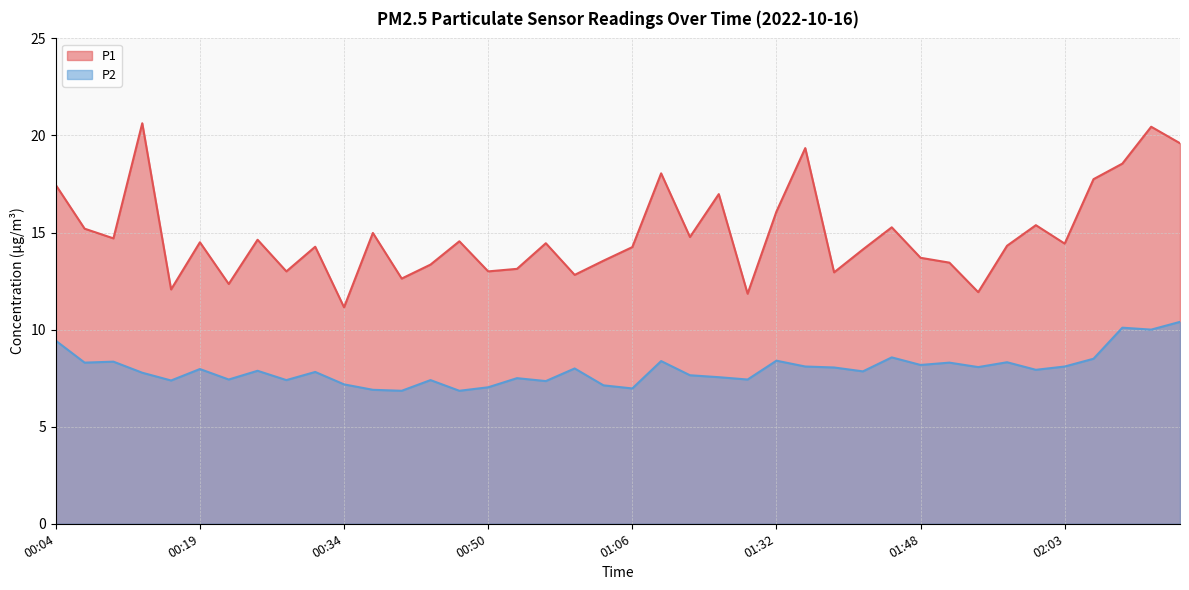

True or false: P1 has a value of 23.8 at 01:06.

False